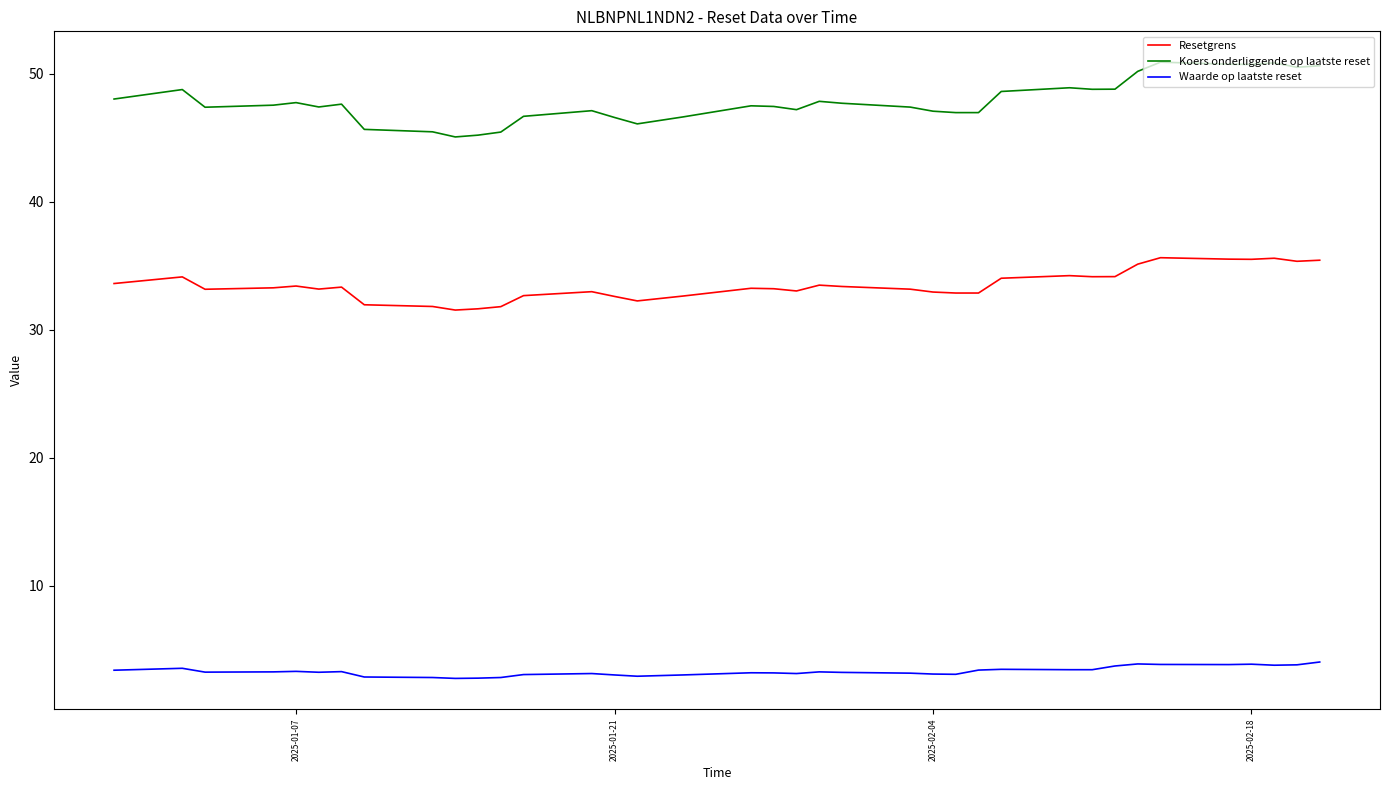

What is the lowest value of the Resetgrens series?

31.5